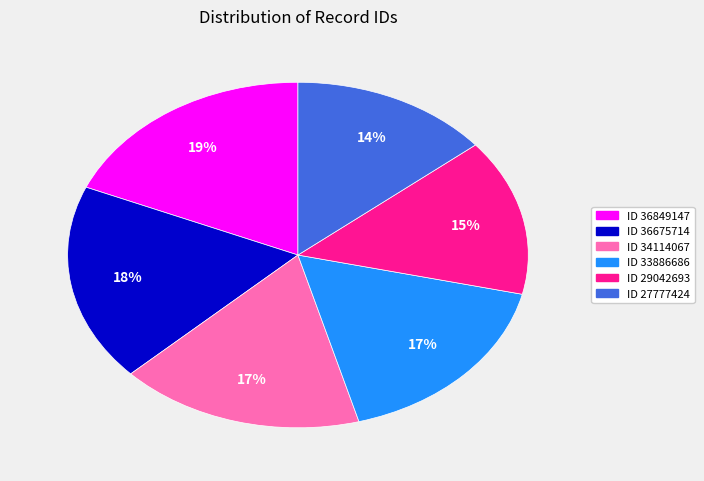

Combined, do ID 33886686 and ID 27777424 account for over 50%?

No